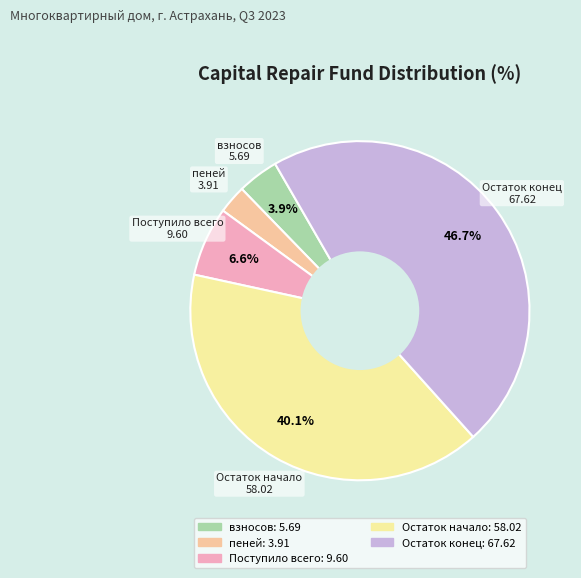

How many segments does this pie chart have?

5